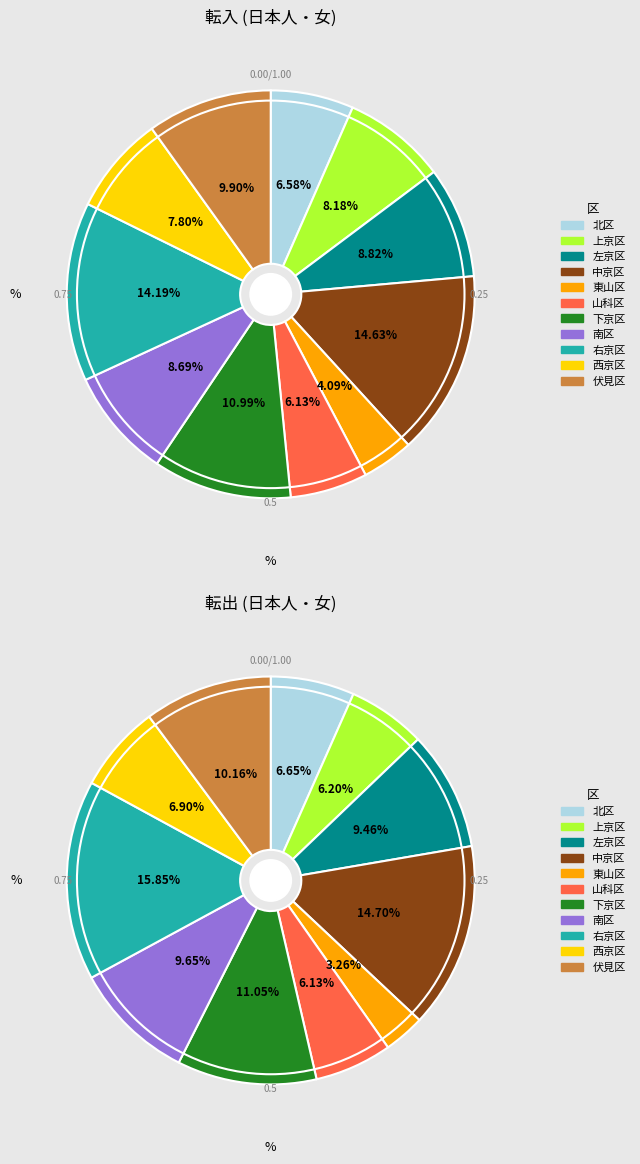

Combined, do 山科区 and 北区 account for over 50%?

No